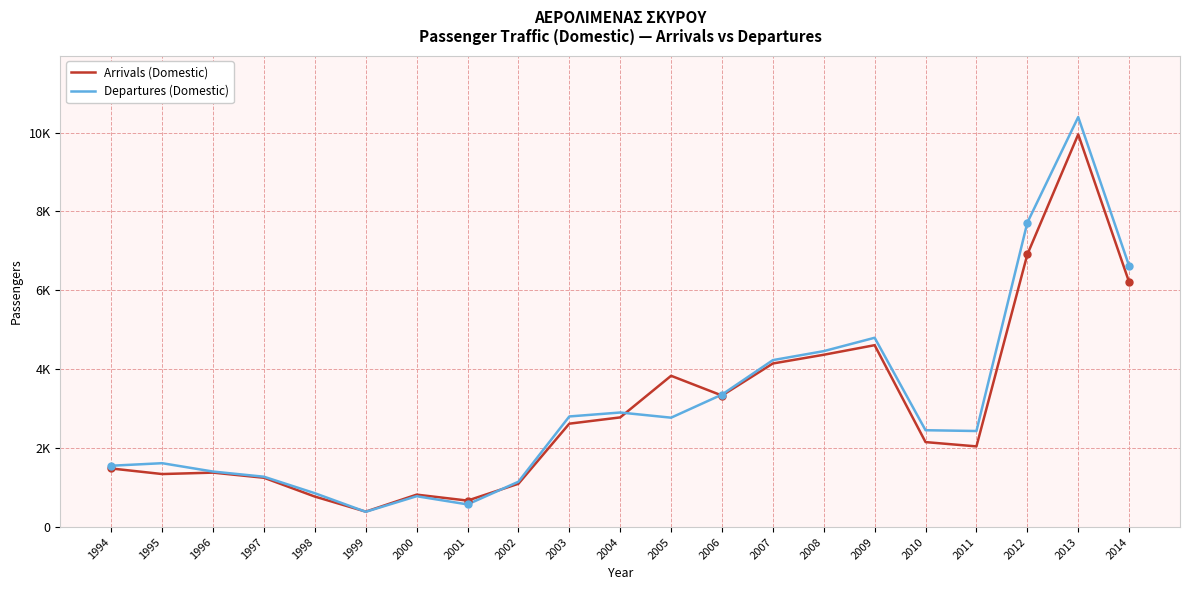

How many interior local valleys does the Departures (Domestic) series have?

4